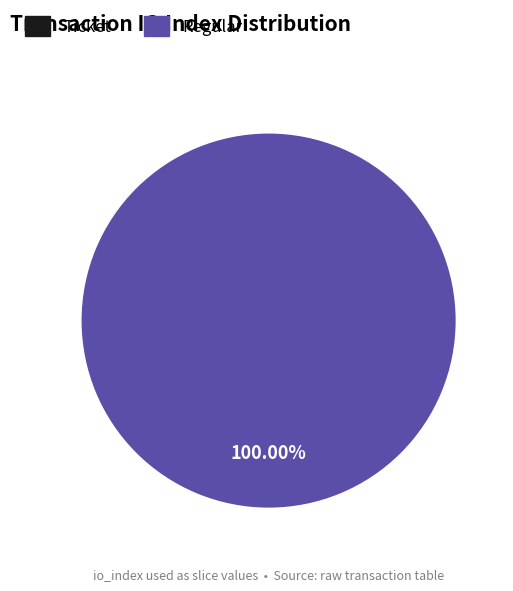

The 1 slice represents 100% of the pie. True or false?

True